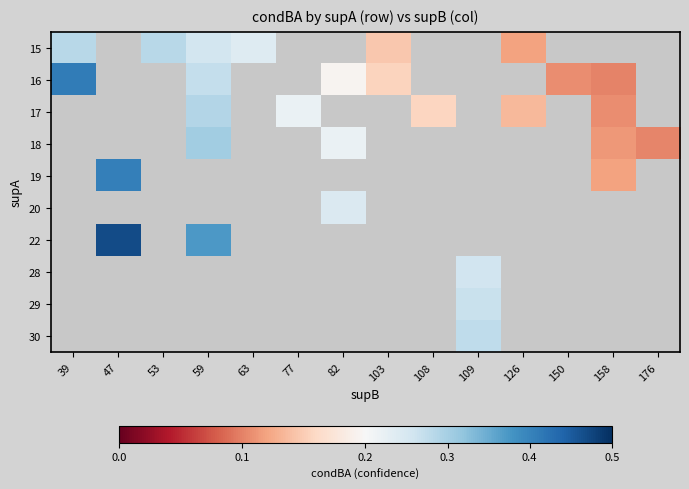

How many values in 29 are above zero?

1